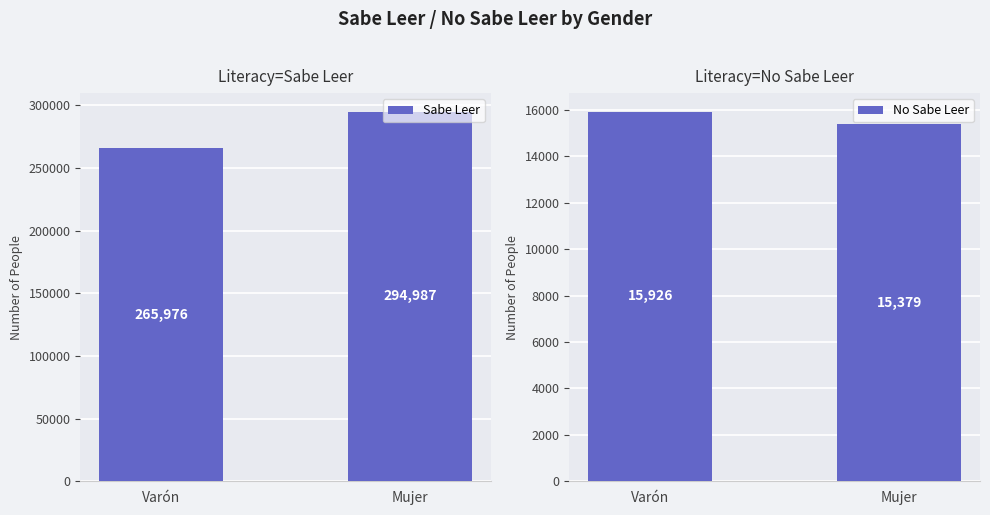

What position from the right is Varón?

2